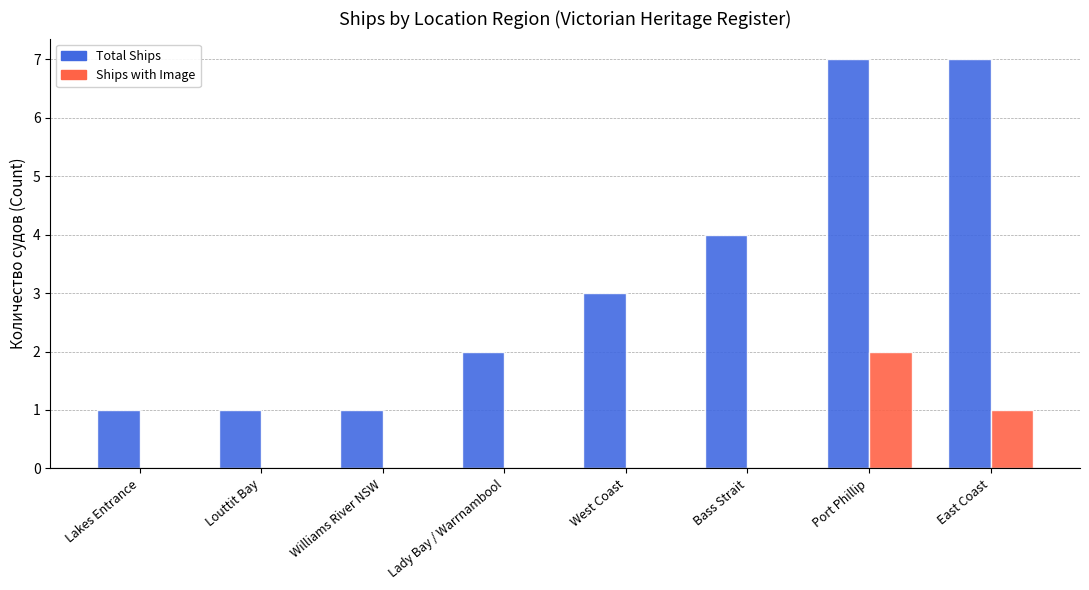

Reading left to right, list all the values displayed in this chart.

Total Ships: Lakes Entrance=1	Louttit Bay=1	Williams River NSW=1	Lady Bay / Warrnambool=2	West Coast=3	Bass Strait=4	Port Phillip=7	East Coast=7
Ships with Image: Lakes Entrance=0	Louttit Bay=0	Williams River NSW=0	Lady Bay / Warrnambool=0	West Coast=0	Bass Strait=0	Port Phillip=2	East Coast=1